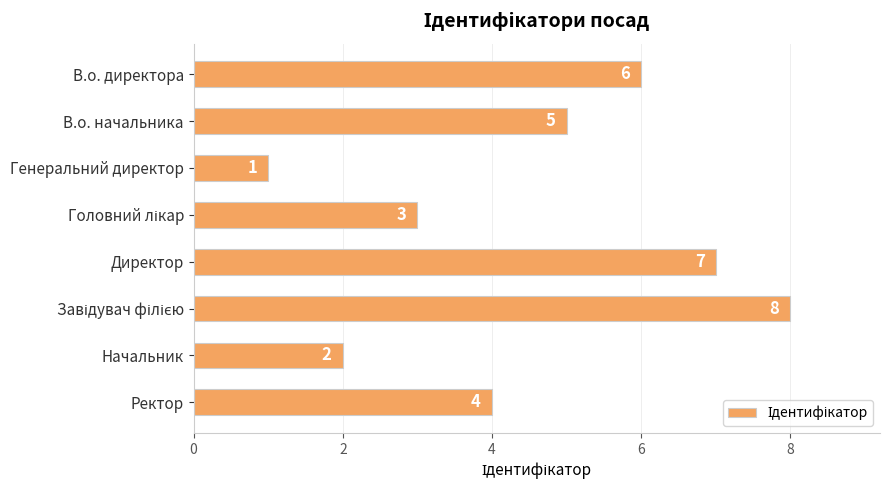

How many data points are less than 5?

4